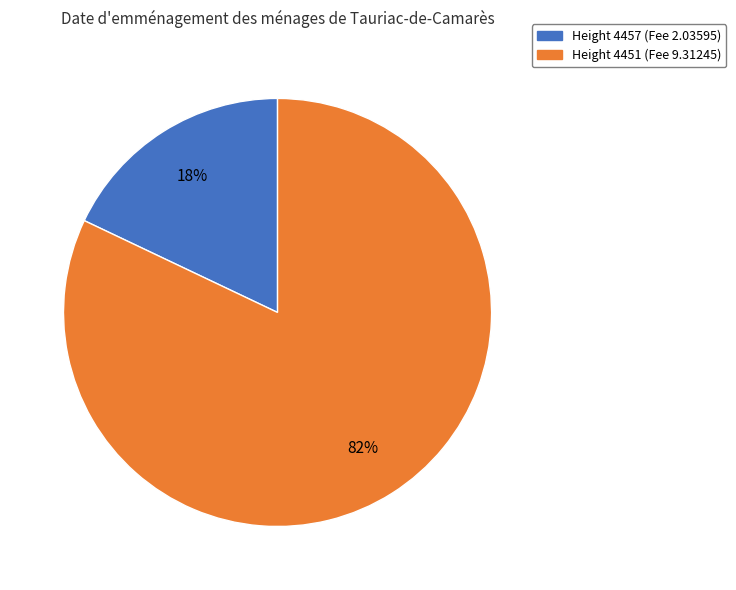

To the nearest percent, what is the average slice percentage?

50%